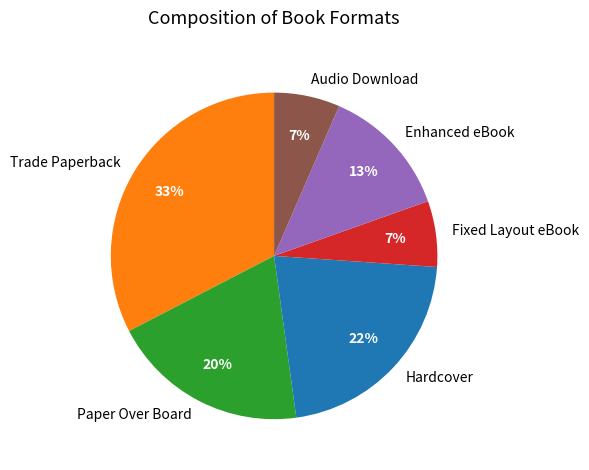

Which slice is the largest?

Trade Paperback